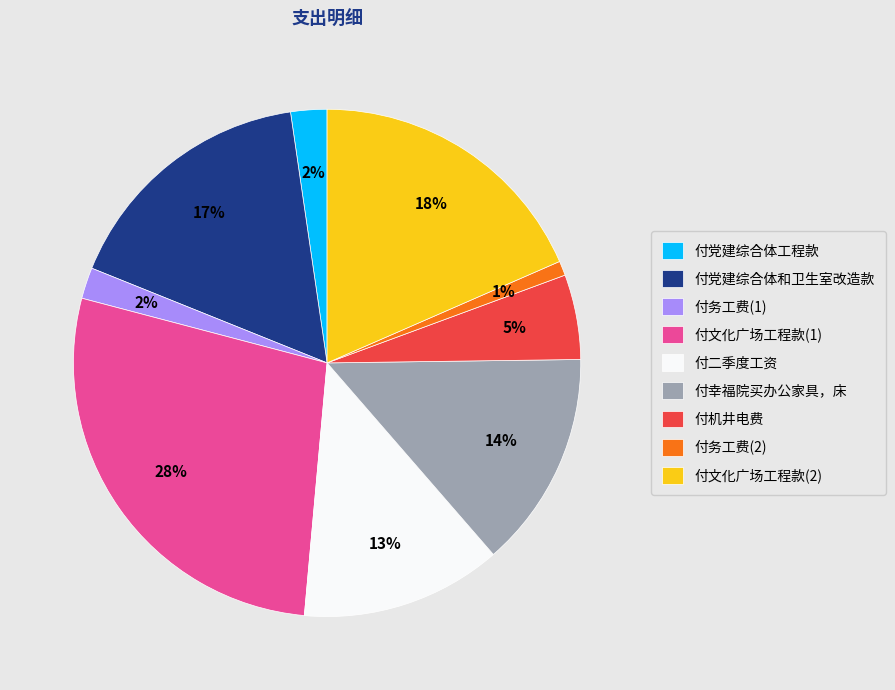

Which category has the smallest portion of the pie?

付务工费(2)